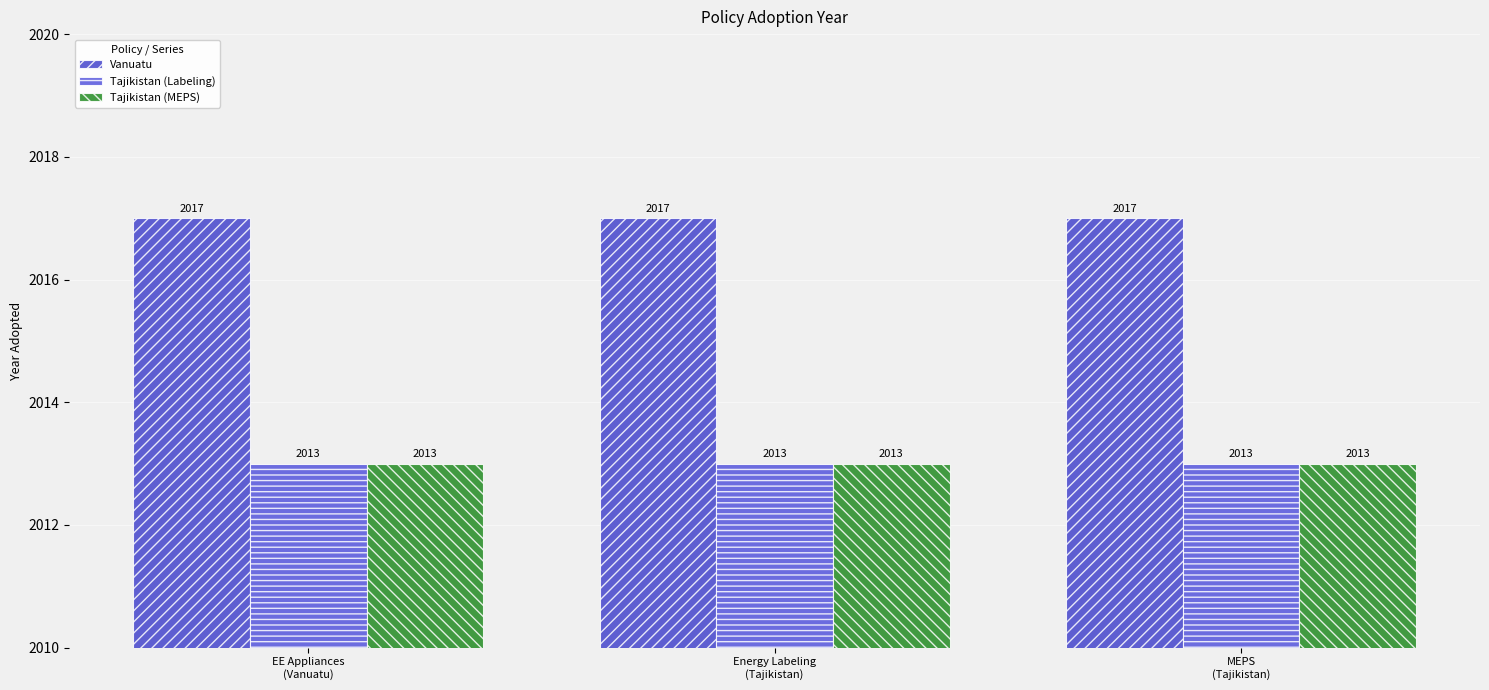

What is the label of the 1st bar from the left?

EE Appliances
(Vanuatu)